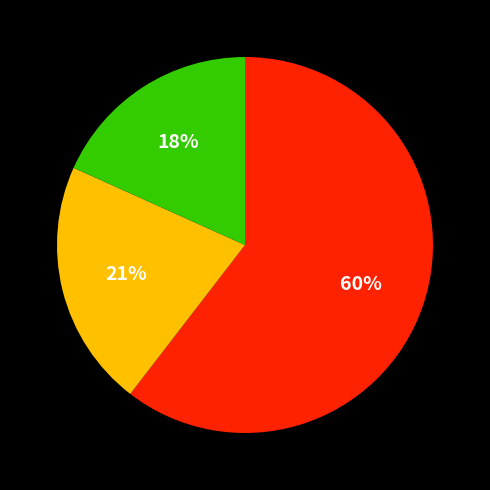

Does any single category account for the majority?

Yes